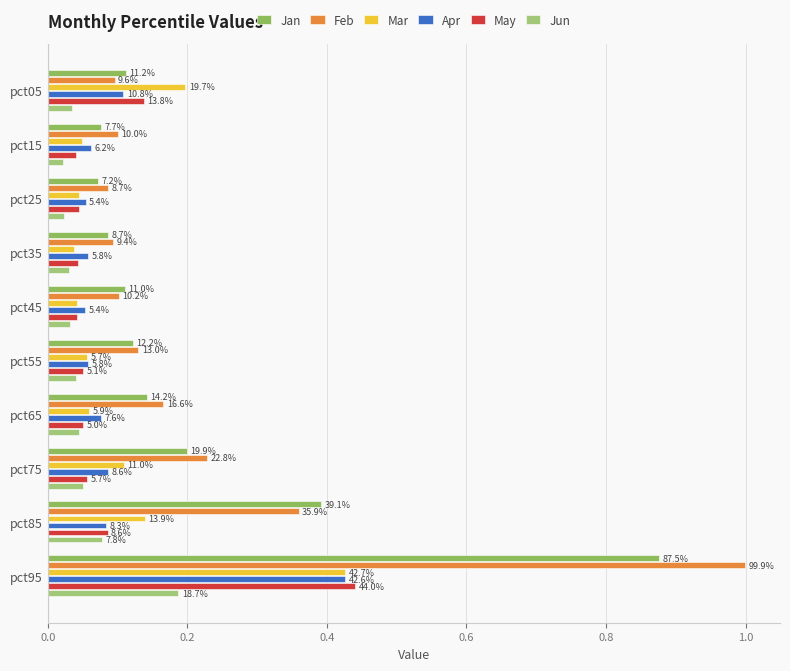

How many categories are shown in the chart?

10